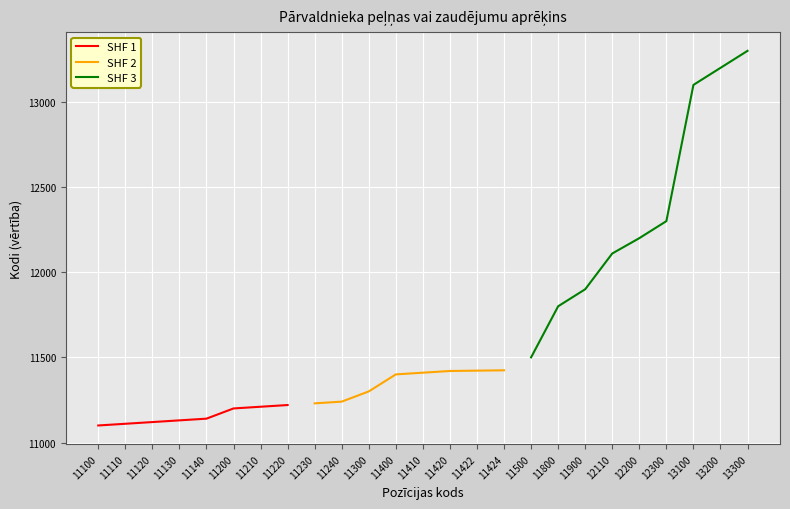

What is the approximate value at 13300, to the nearest 50?

13300